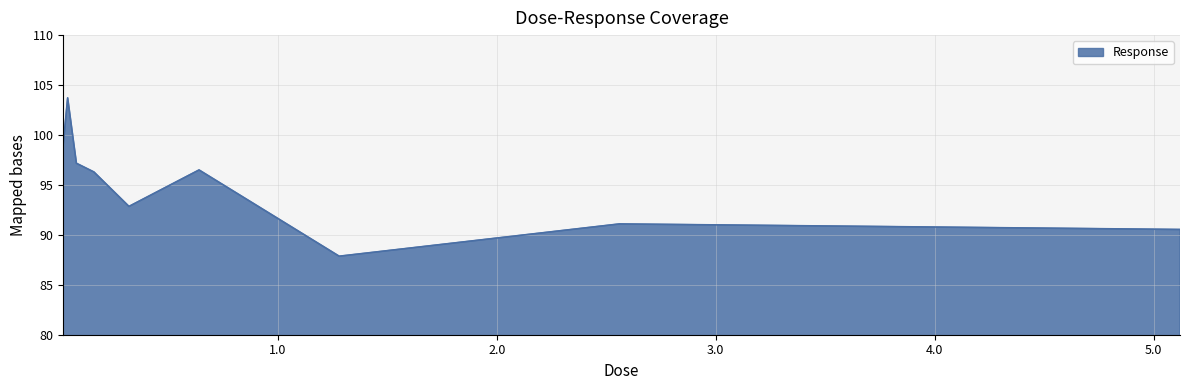

What is the smallest value displayed?

87.9